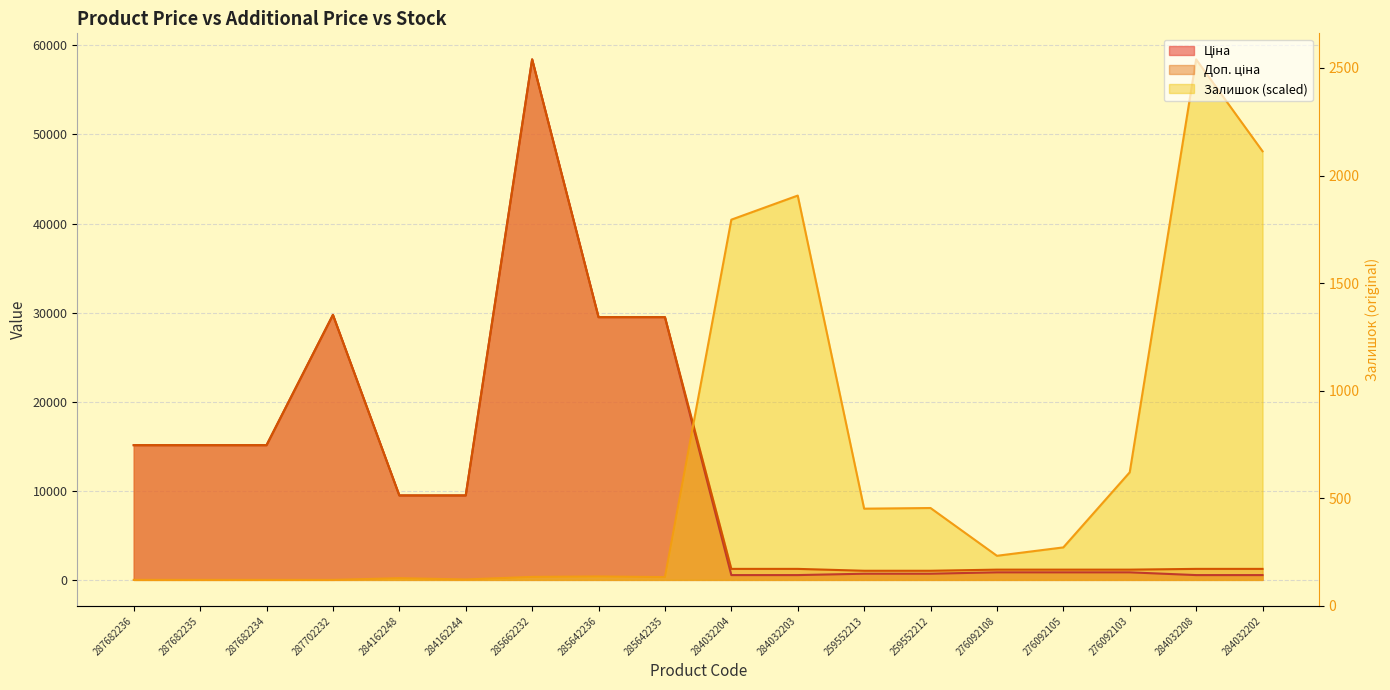

What is the spread (max minus min) of values at 276092105?

2798.7